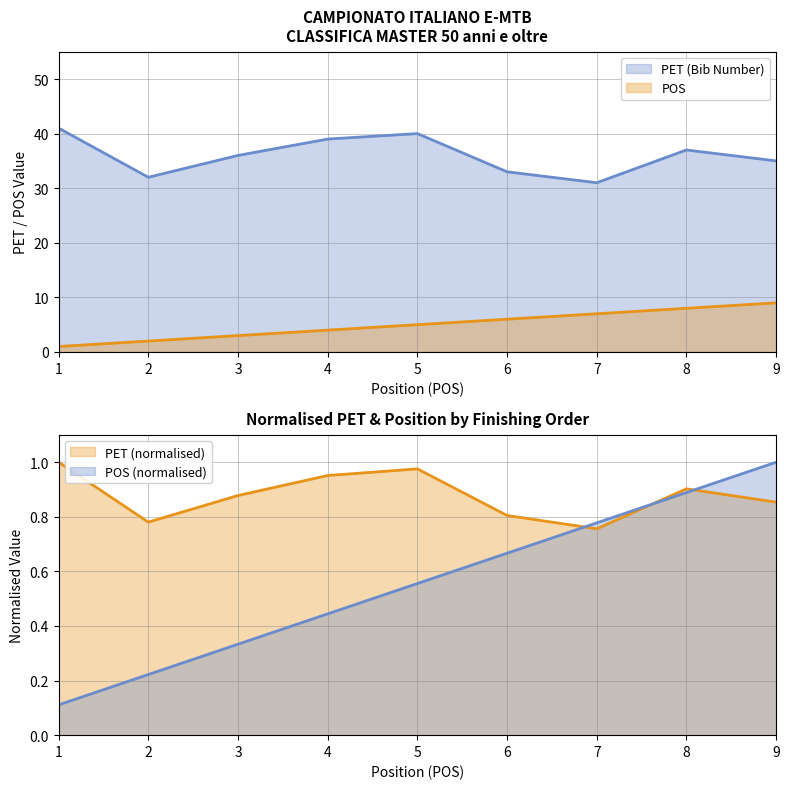

At how many categories does at least one series exceed 11?

9